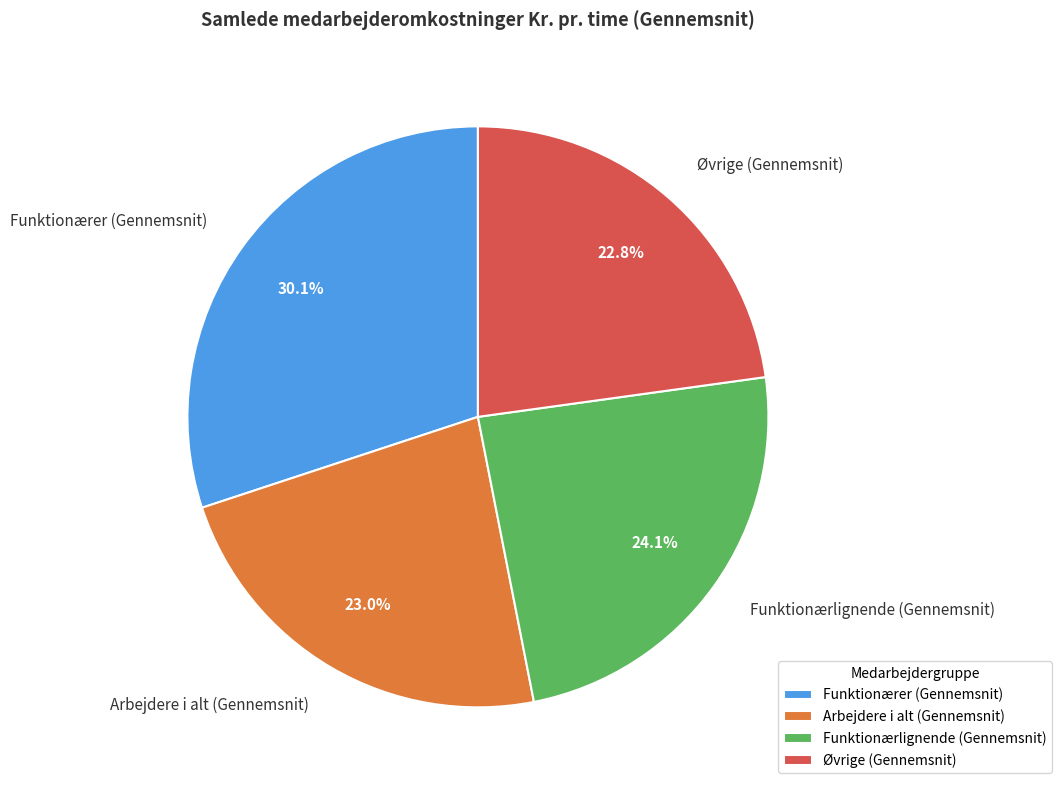

What percentage is the Funktionærlignende (Gennemsnit) slice, to the nearest percent?

24%